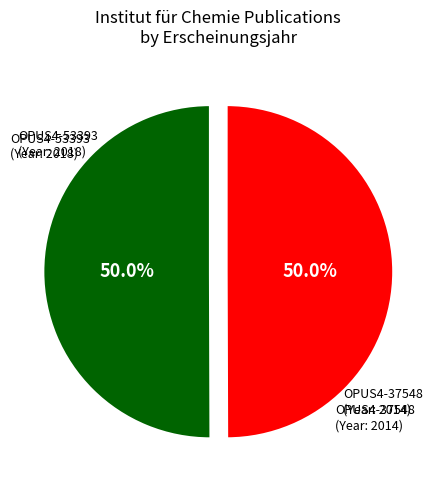

How many segments does this pie chart have?

2